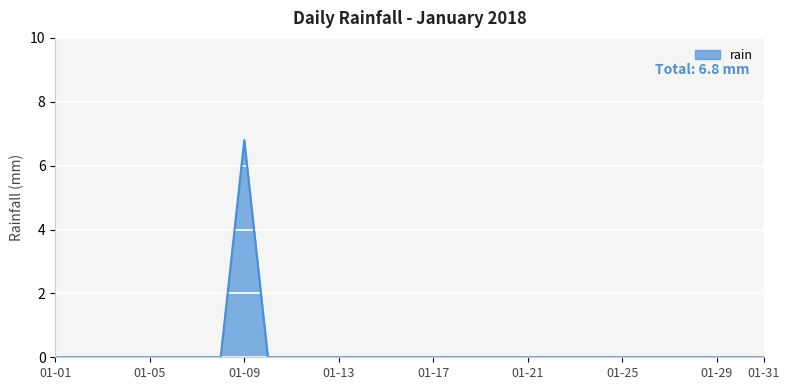

What is the greatest value displayed?

6.8